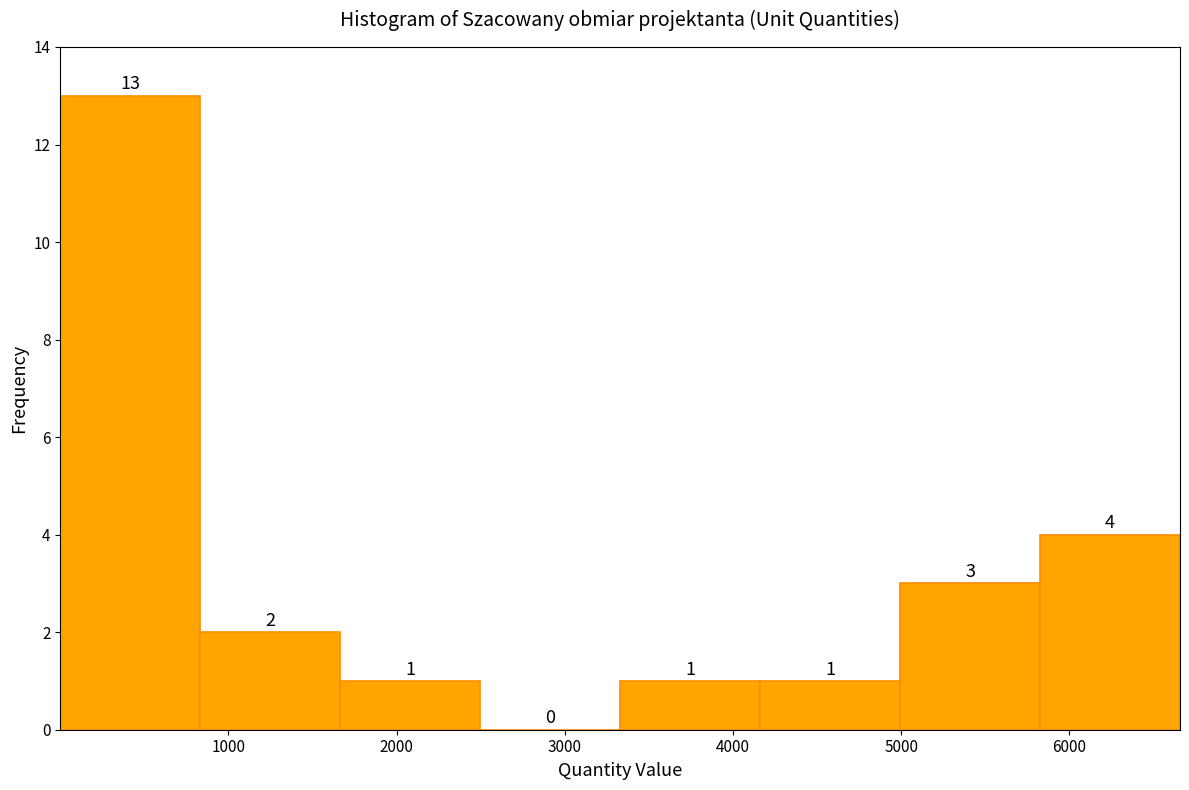

How tall is the bar that spans 0 to 800 on the x-axis? The bar edges are not printed on the chart, so give them approximately, as read against the axis.

13